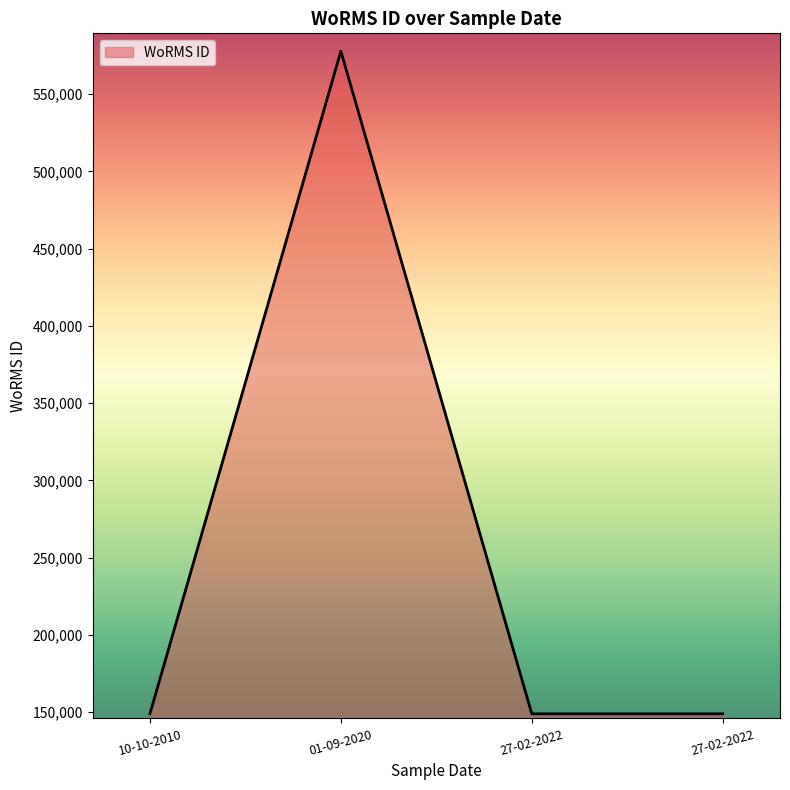

Approximately how many times larger is the value at 10-10-2010 compared to 27-02-2022?

1.0